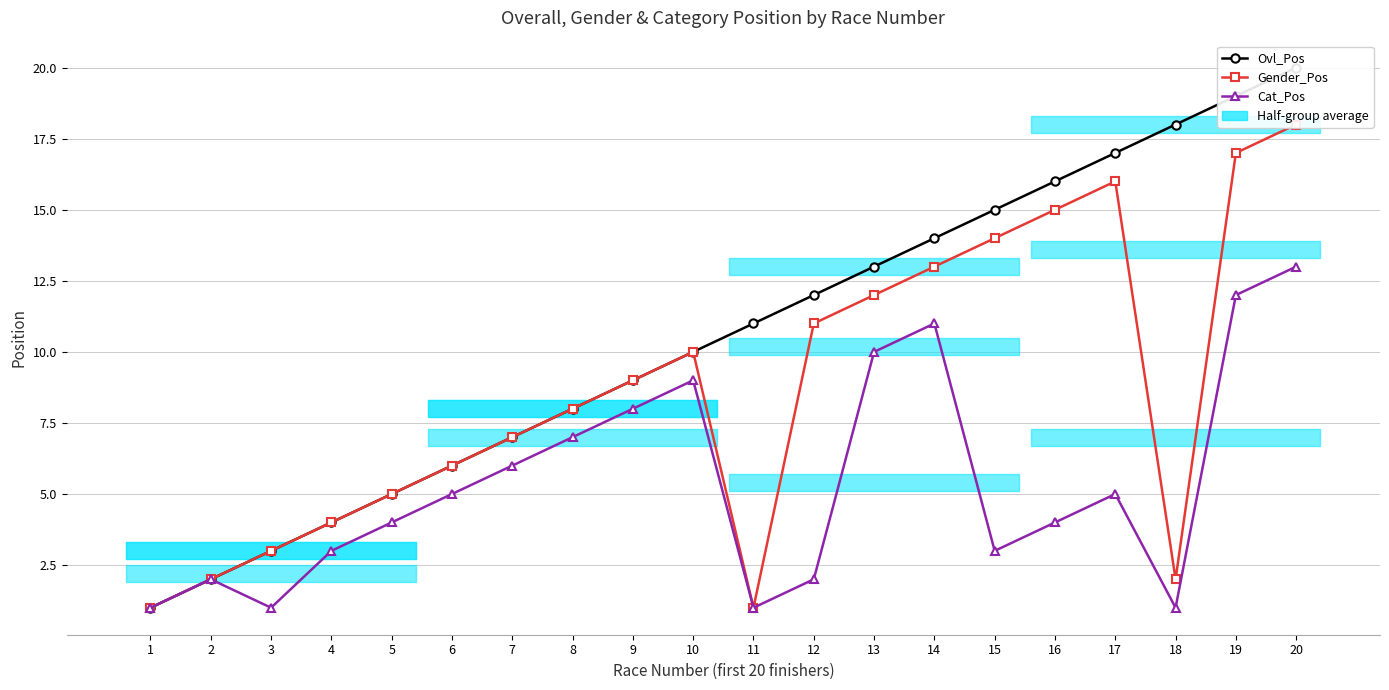

What is the difference between the maximum and second lowest values in the Cat_Pos series?

12